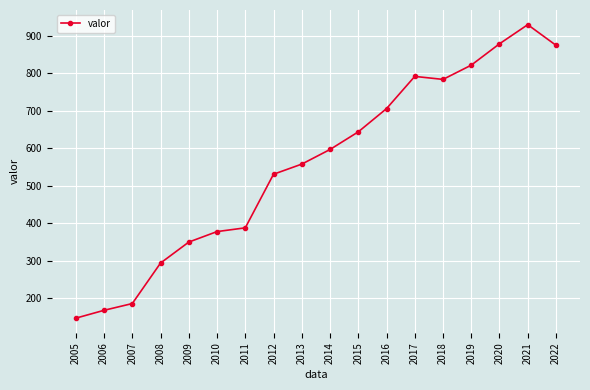

What is the value of the 2nd point from the left?

168